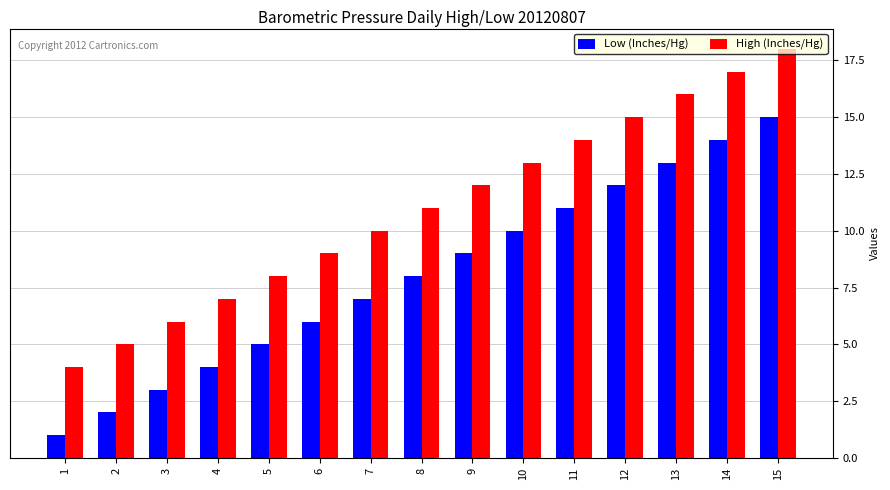

How many series are shown in this chart?

2